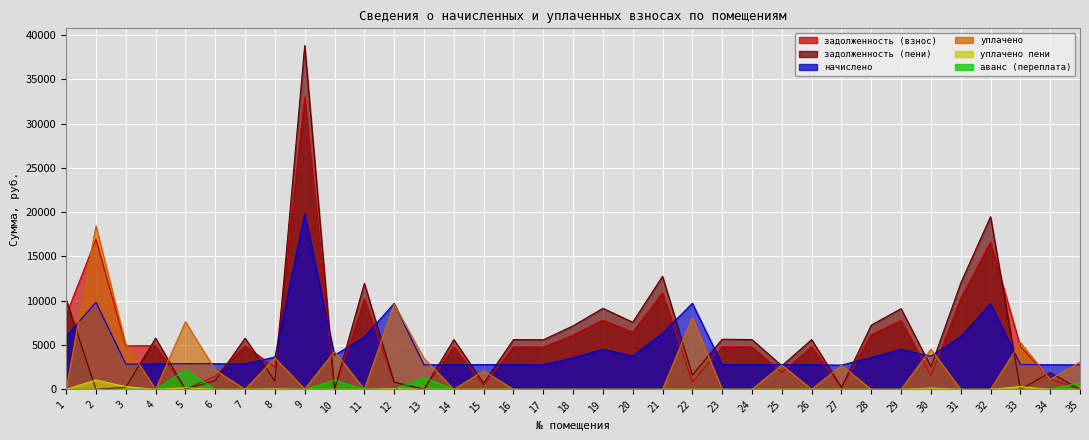

At which category is the sum across all series the highest?

9